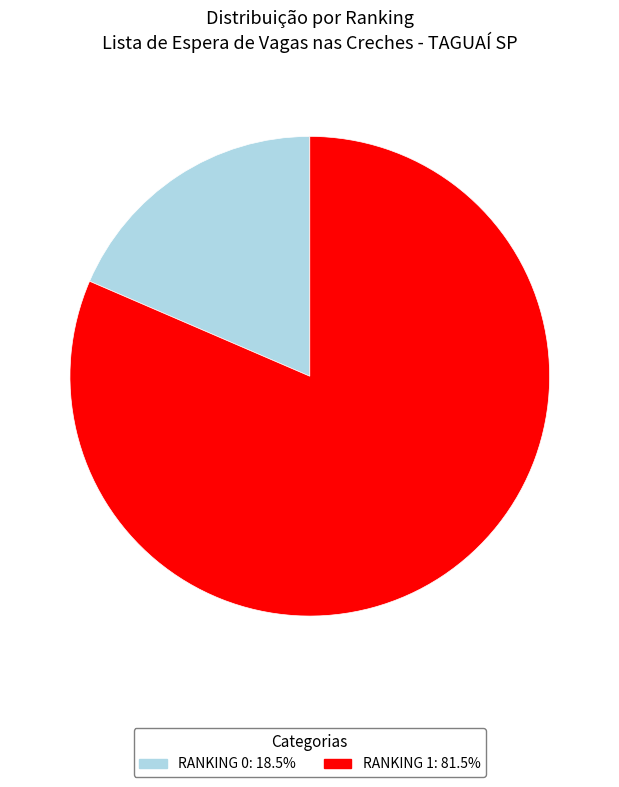

Rank the categories by value from lowest to highest.

RANKING 0, RANKING 1